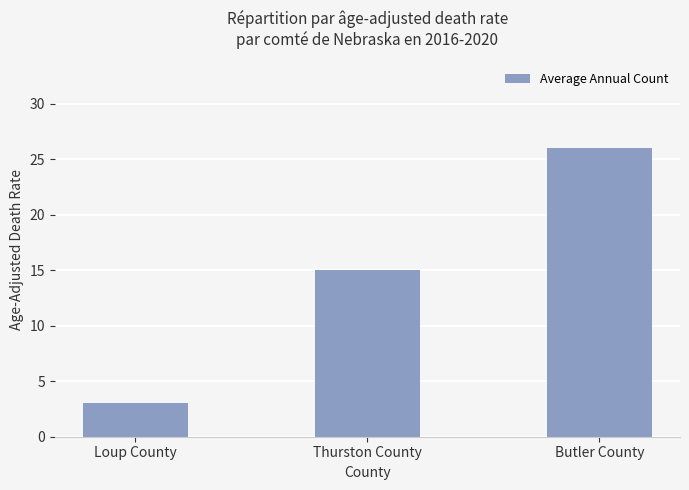

What is the label of the 3rd bar from the left?

Butler County